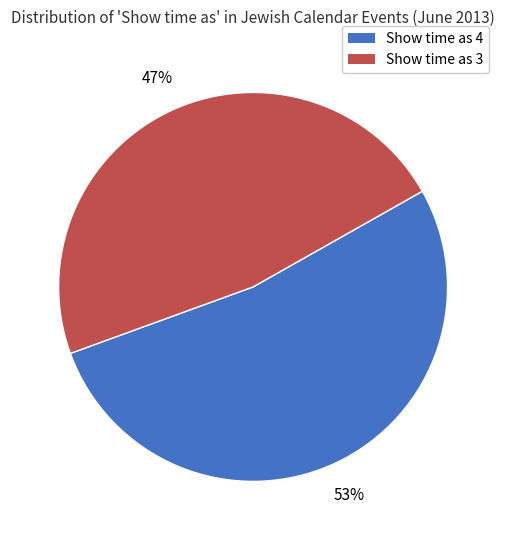

Is it true that Show time as 4 is 45% of the pie?

False